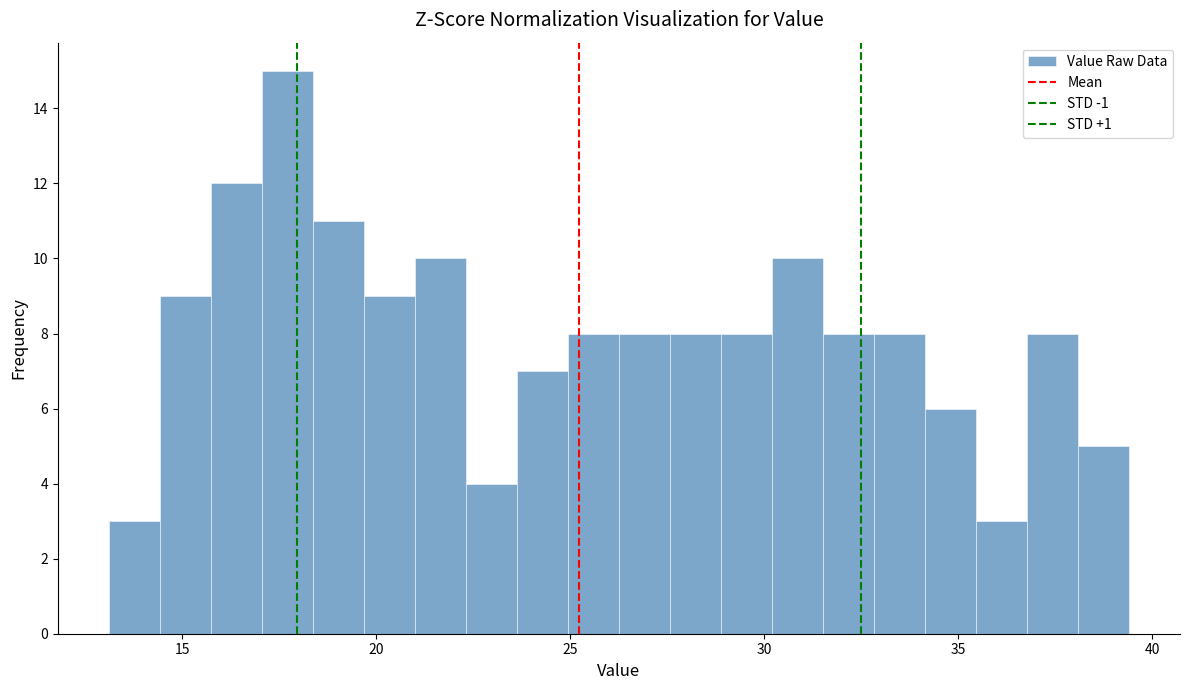

Read against the x-axis, roughly where is the centre of the tallest bar?

17.5